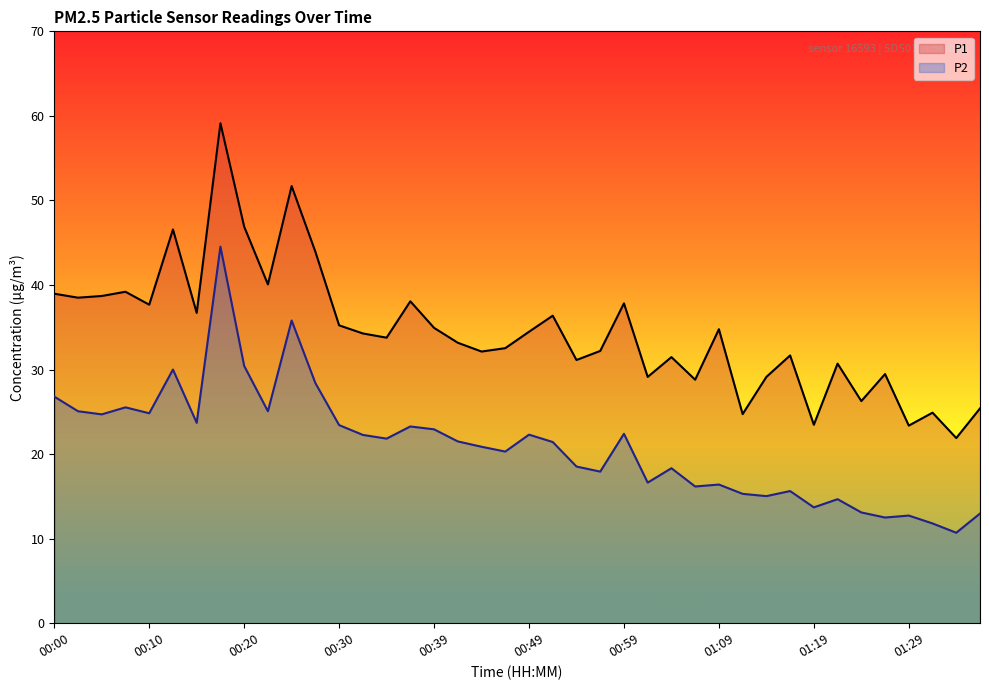

Count the number of data series in this chart.

2